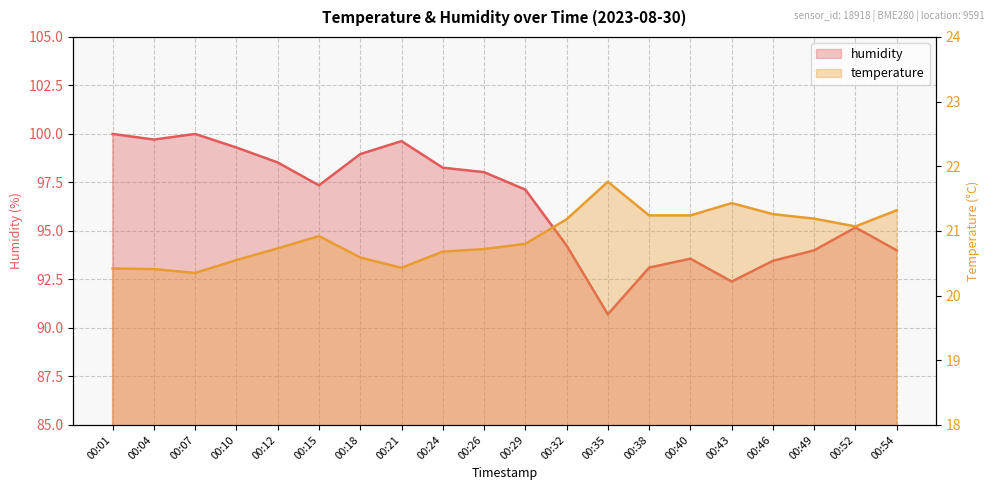

Rank the series at 00:35 from lowest to highest value.

temperature, humidity